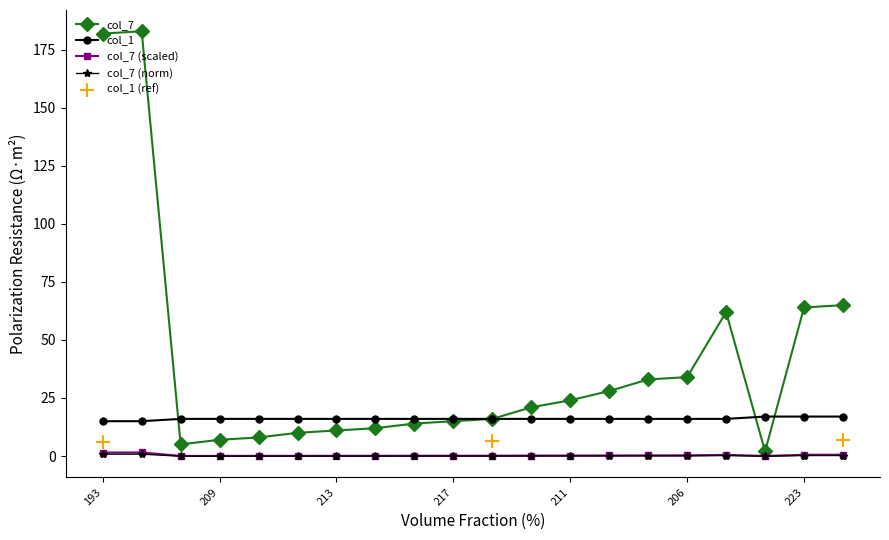

The col_7 (scaled) series shows 0.5 at 223. True or false?

True